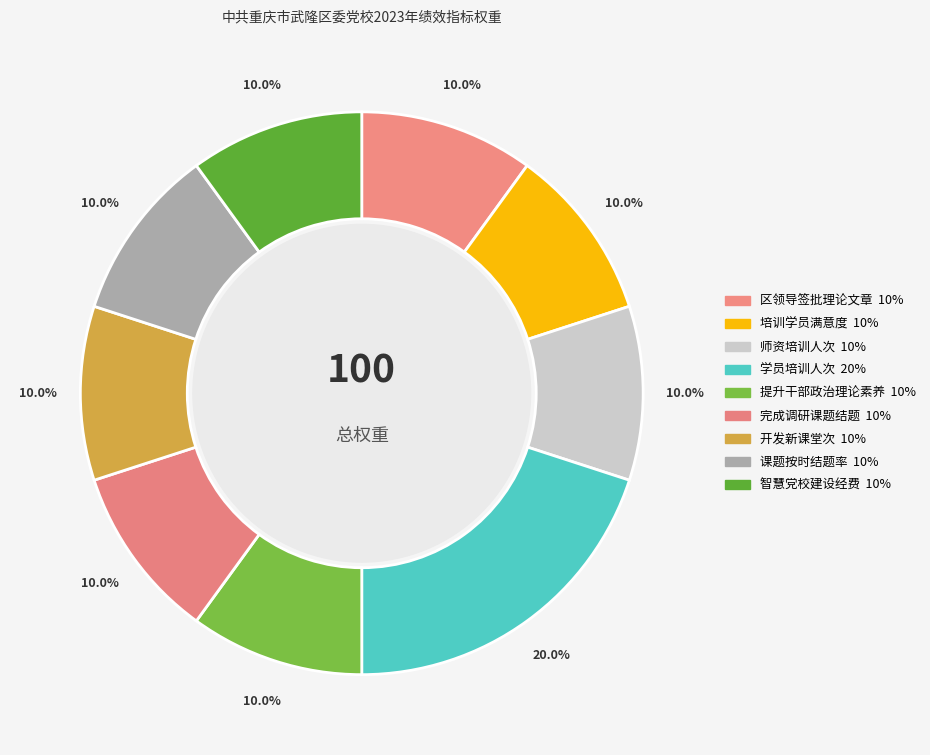

Which has a higher value, 开发新课堂次 or 完成调研课题结题?

开发新课堂次